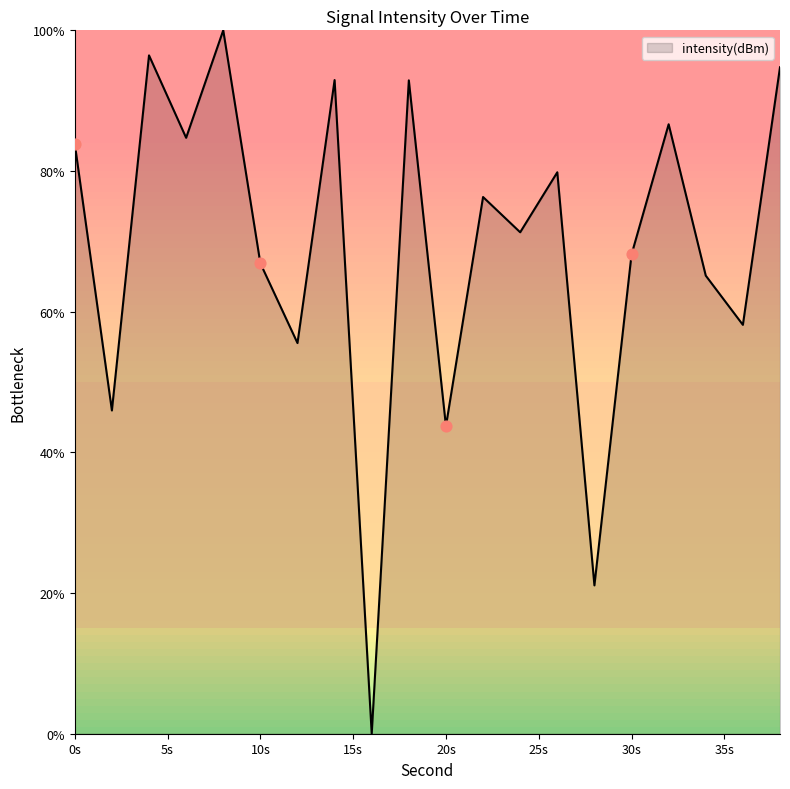

What is the greatest value displayed?

100.0